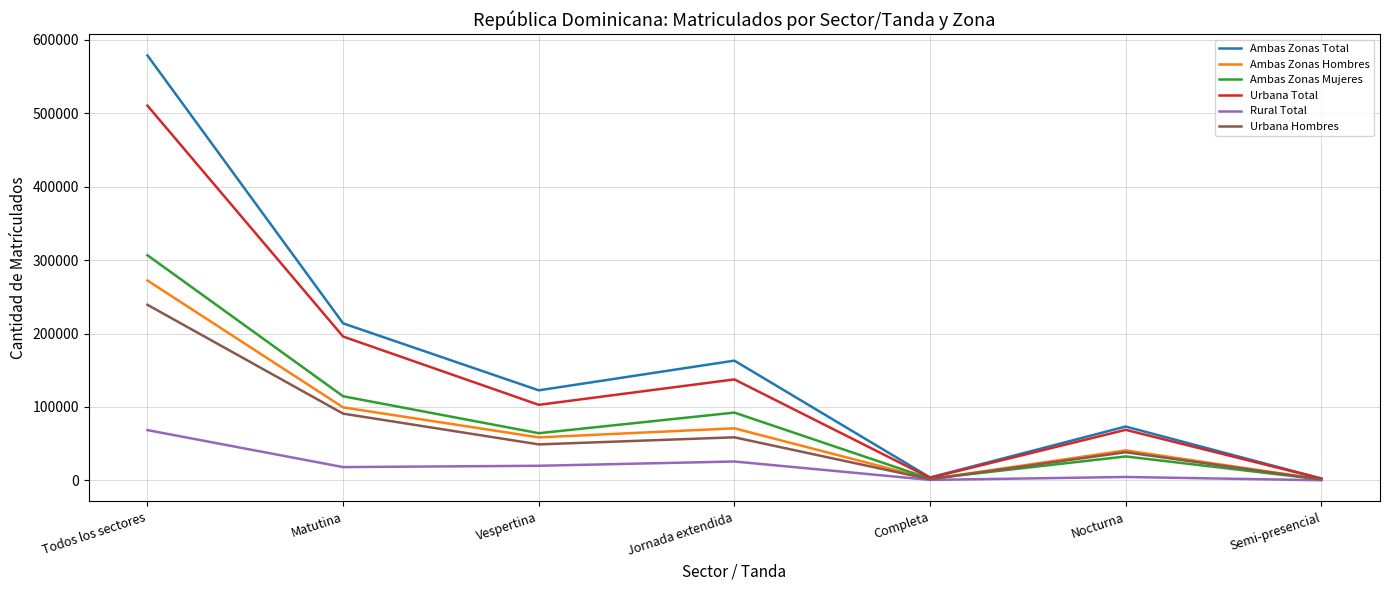

Which series has the largest total across all categories?

Ambas Zonas Total